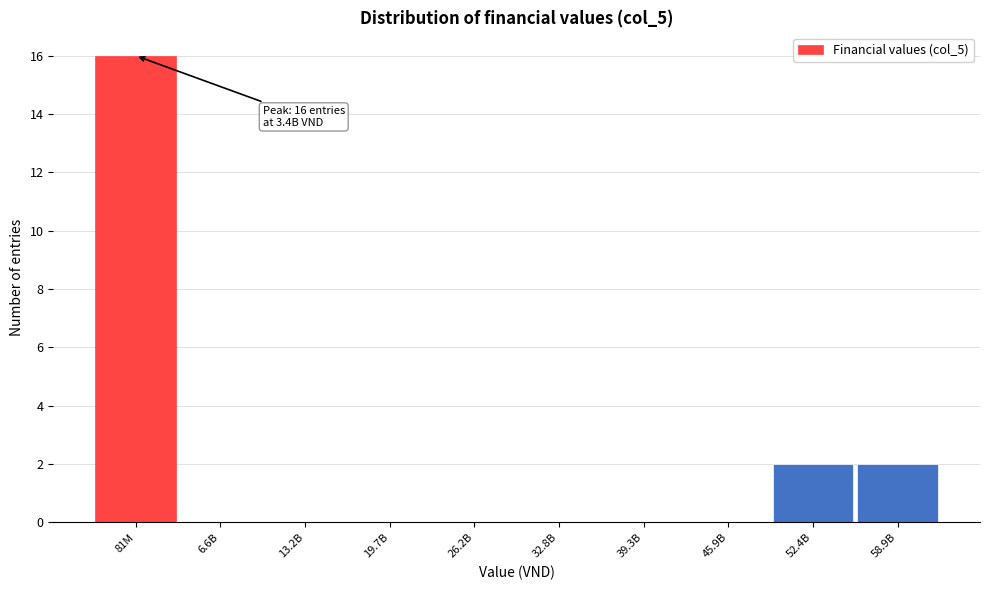

Reading left to right, what are all the values shown in this chart?

81M=16	6.6B=0	13.2B=0	19.7B=0	26.2B=0	32.8B=0	39.3B=0	45.9B=0	52.4B=2	58.9B=2